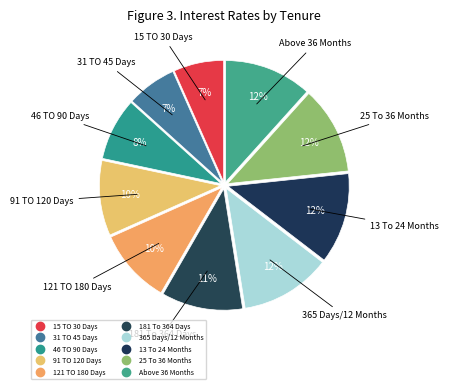

Count the number of slices in the pie.

10